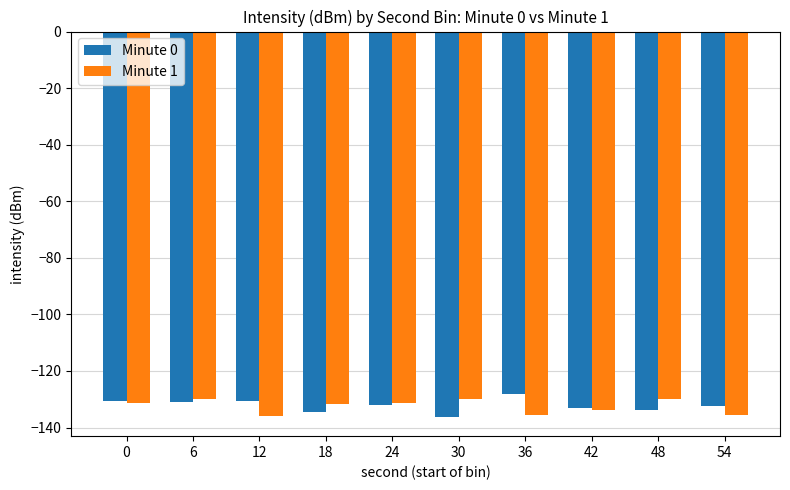

The Minute 0 series shows -133.7 at 48. True or false?

True